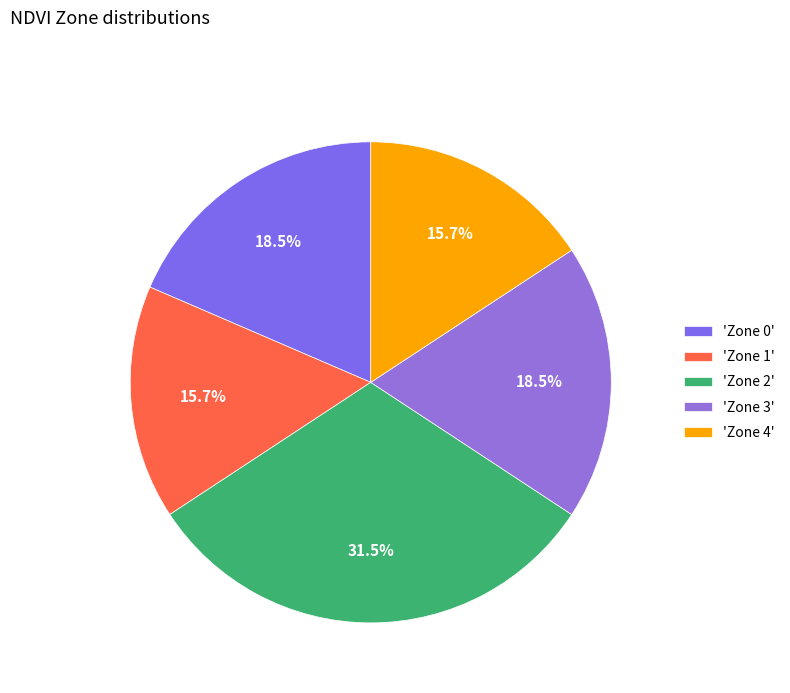

Is there any slice that represents more than half of the pie?

No